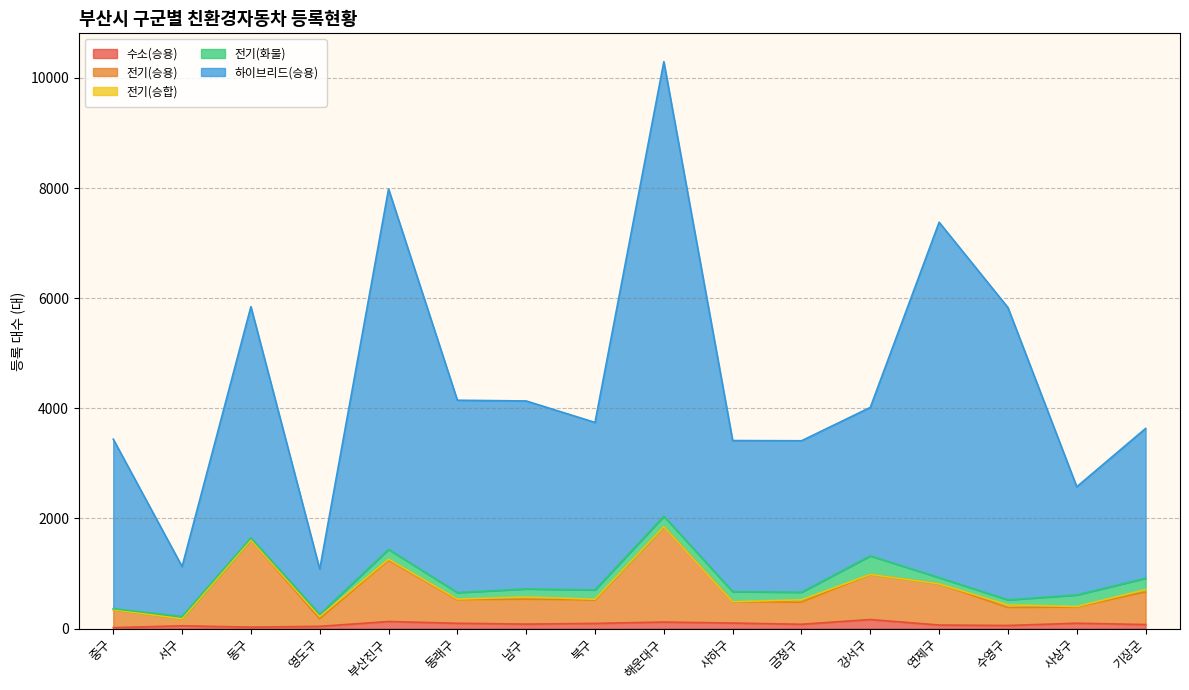

At which category is the sum across all series the highest?

해운대구